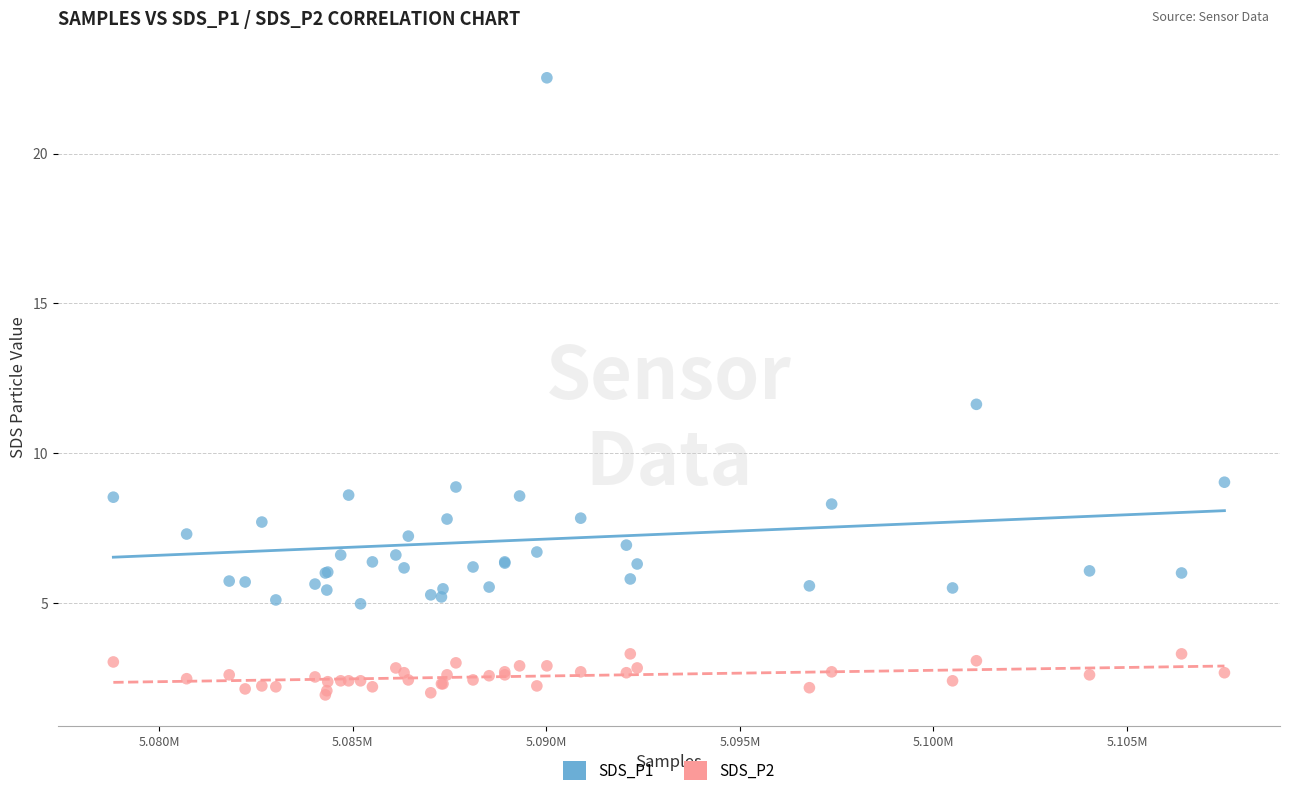

Which series has the largest Y range (max minus min)?

SDS_P1